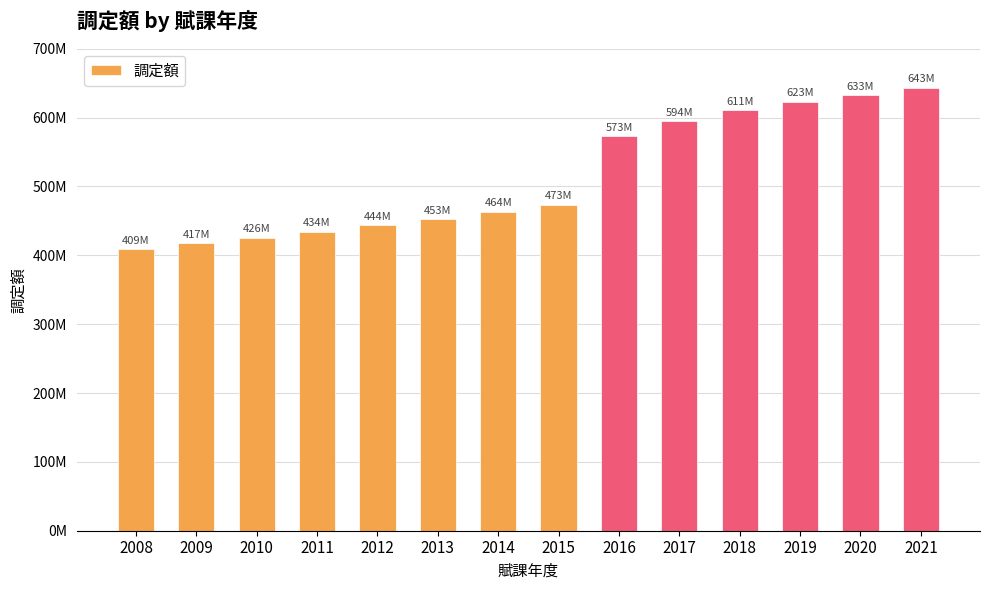

What is the difference between the maximum and second lowest values?

226021100